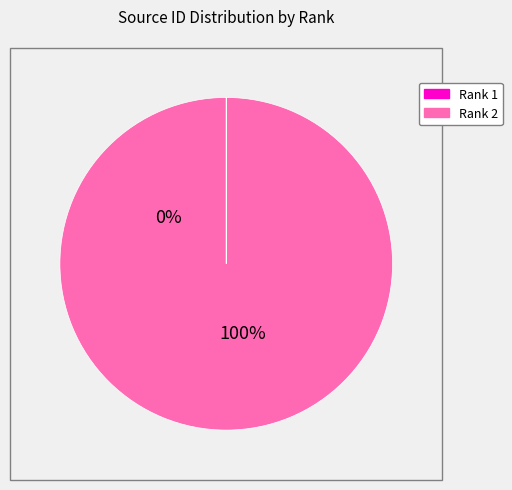

Is there a majority slice in this chart?

Yes